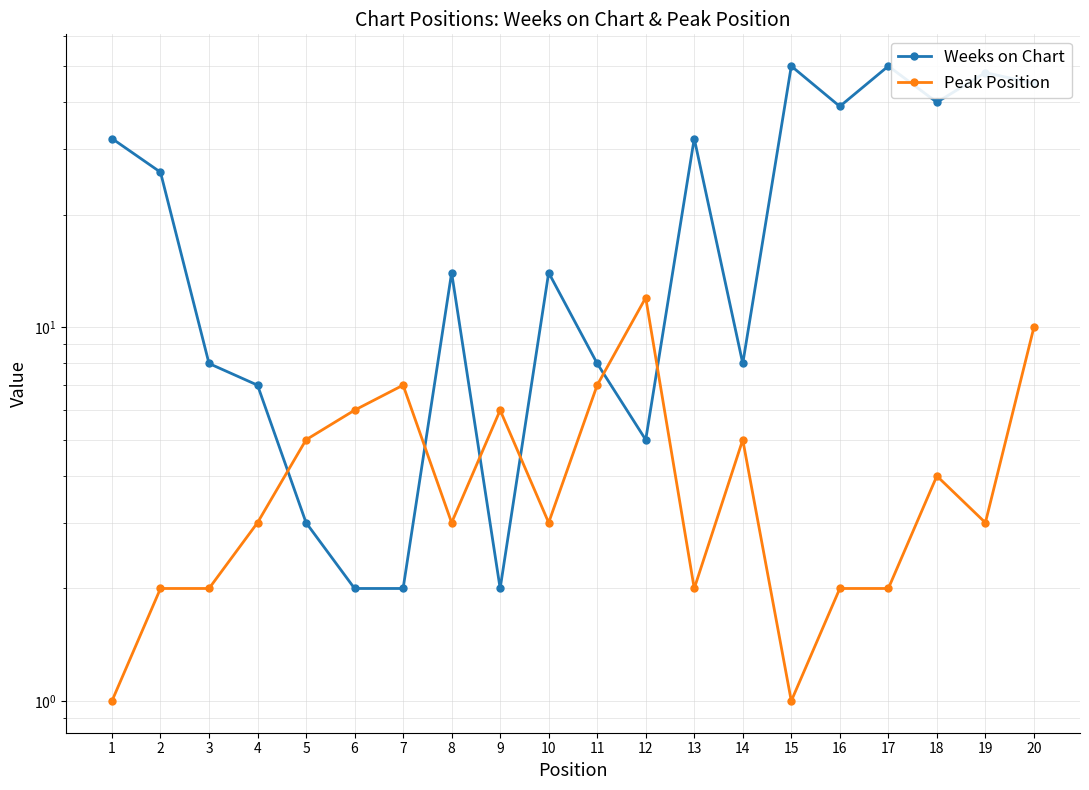

What is the difference between the Weeks on Chart values at 6 and 15?

48